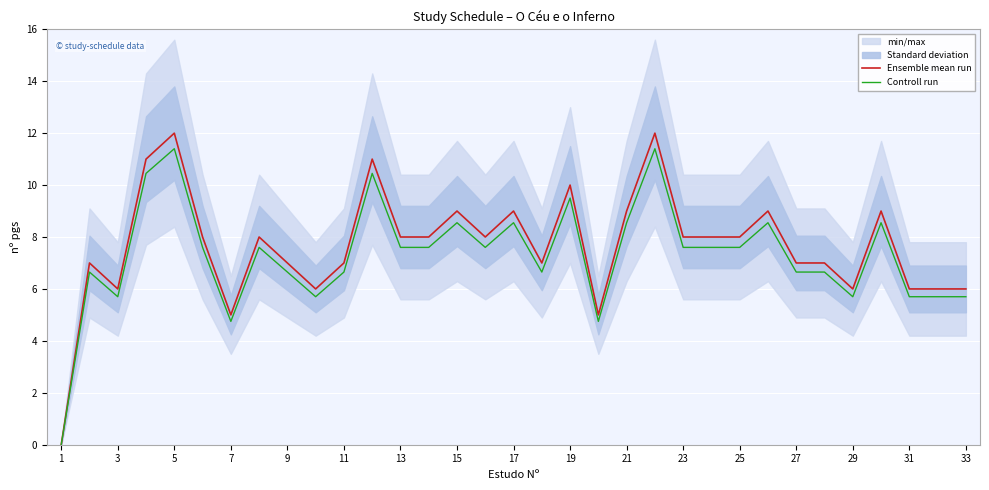

What is the maximum value for Controll run?

11.4